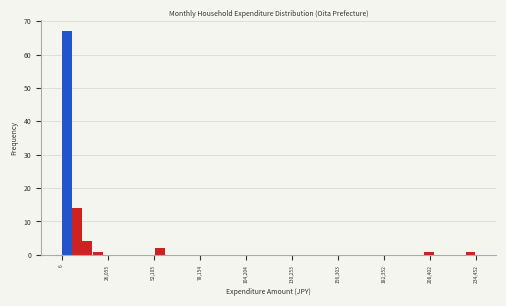

Around what value on the x-axis is the tallest bar? Give the approximate position of its centre, as read against the axis.

5000